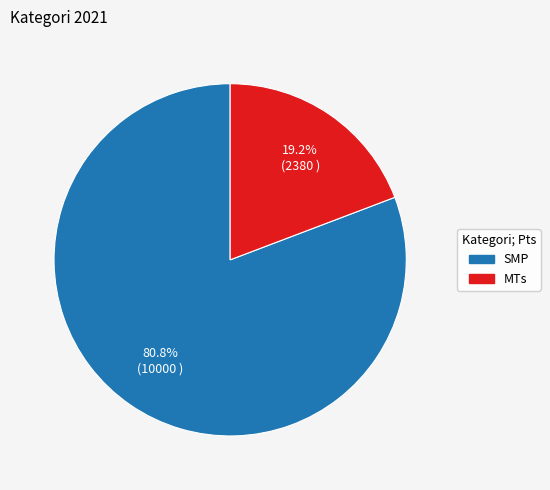

Is MTs the majority of the pie?

No